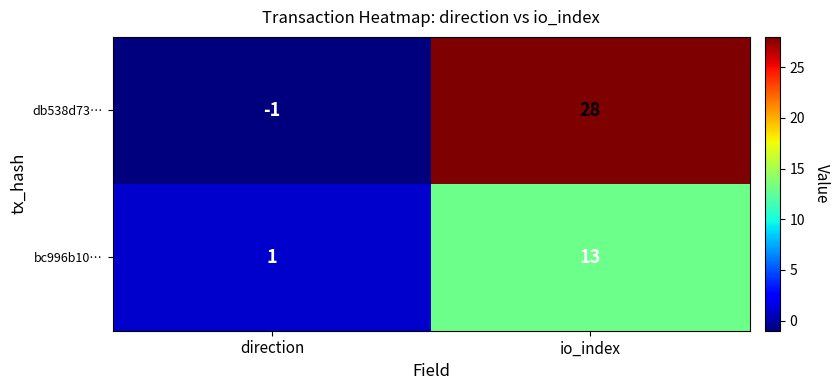

Reading left to right, list all the values displayed in this chart.

db538d73…: -1	28
bc996b10…: 1	13